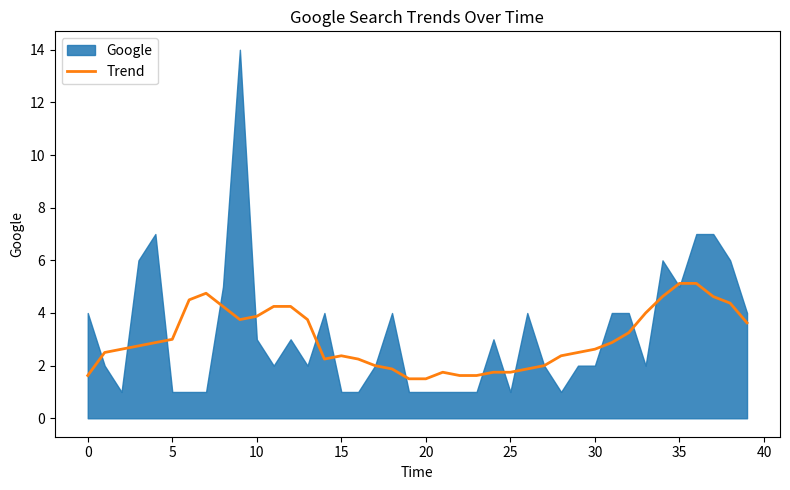

What is the maximum value for Trend?

5.1